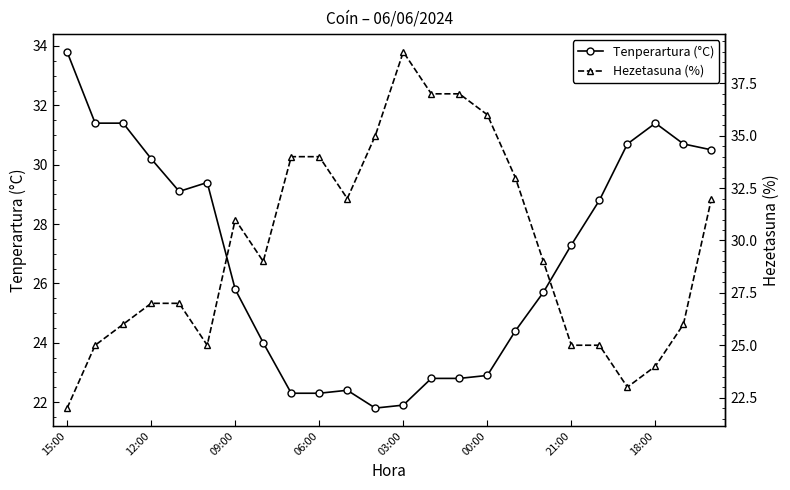

Reading left to right, what are all the values shown in this chart?

Tenperartura (°C): 33.8	31.4	31.4	30.2	29.1	29.4	25.8	24.0	22.3	22.3	22.4	21.8	21.9	22.8	22.8	22.9	24.4	25.7	27.3	28.8	30.7	31.4	30.7	30.5
Hezetasuna (%): 22.0	25.0	26.0	27.0	27.0	25.0	31.0	29.0	34.0	34.0	32.0	35.0	39.0	37.0	37.0	36.0	33.0	29.0	25.0	25.0	23.0	24.0	26.0	32.0